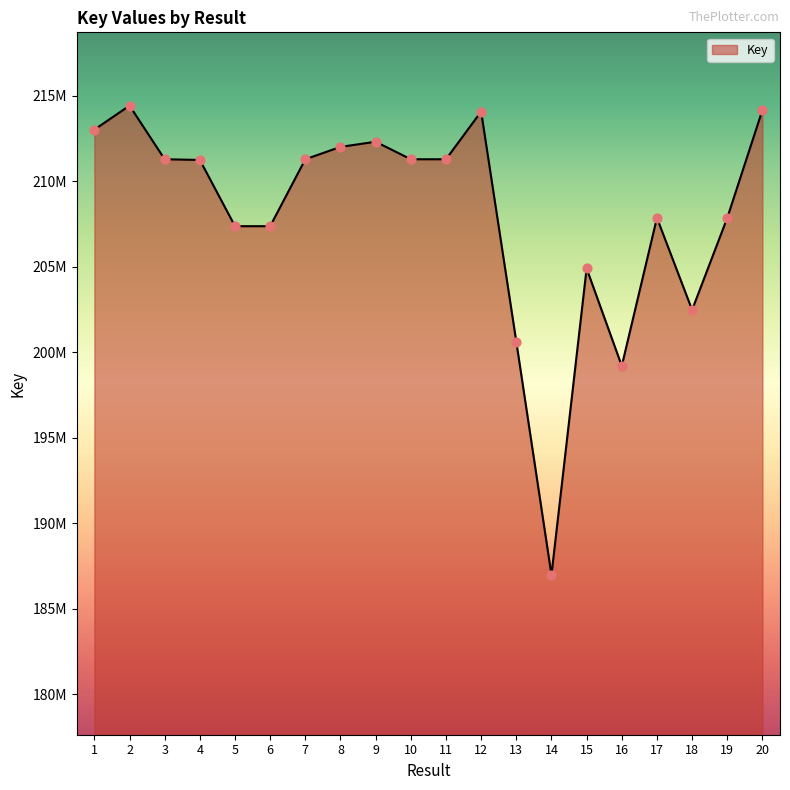

Between 14 and 5, which is larger?

5